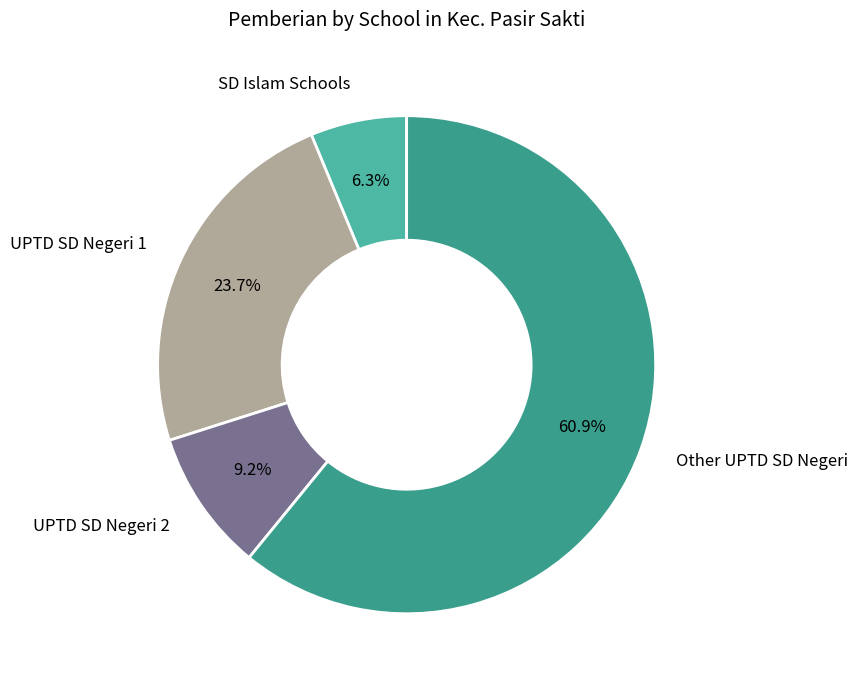

Rank the categories by value from lowest to highest.

SD Islam Schools, UPTD SD Negeri 2, UPTD SD Negeri 1, Other UPTD SD Negeri